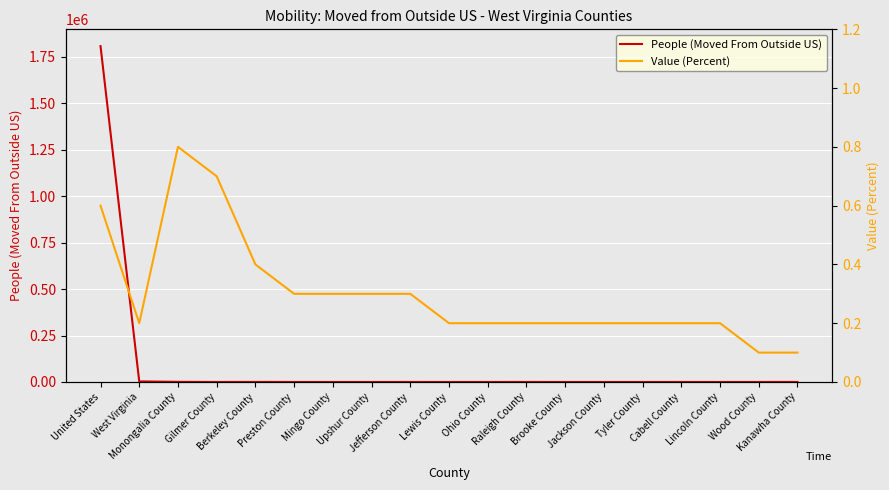

Which series has the largest total across all categories?

People (Moved From Outside US)